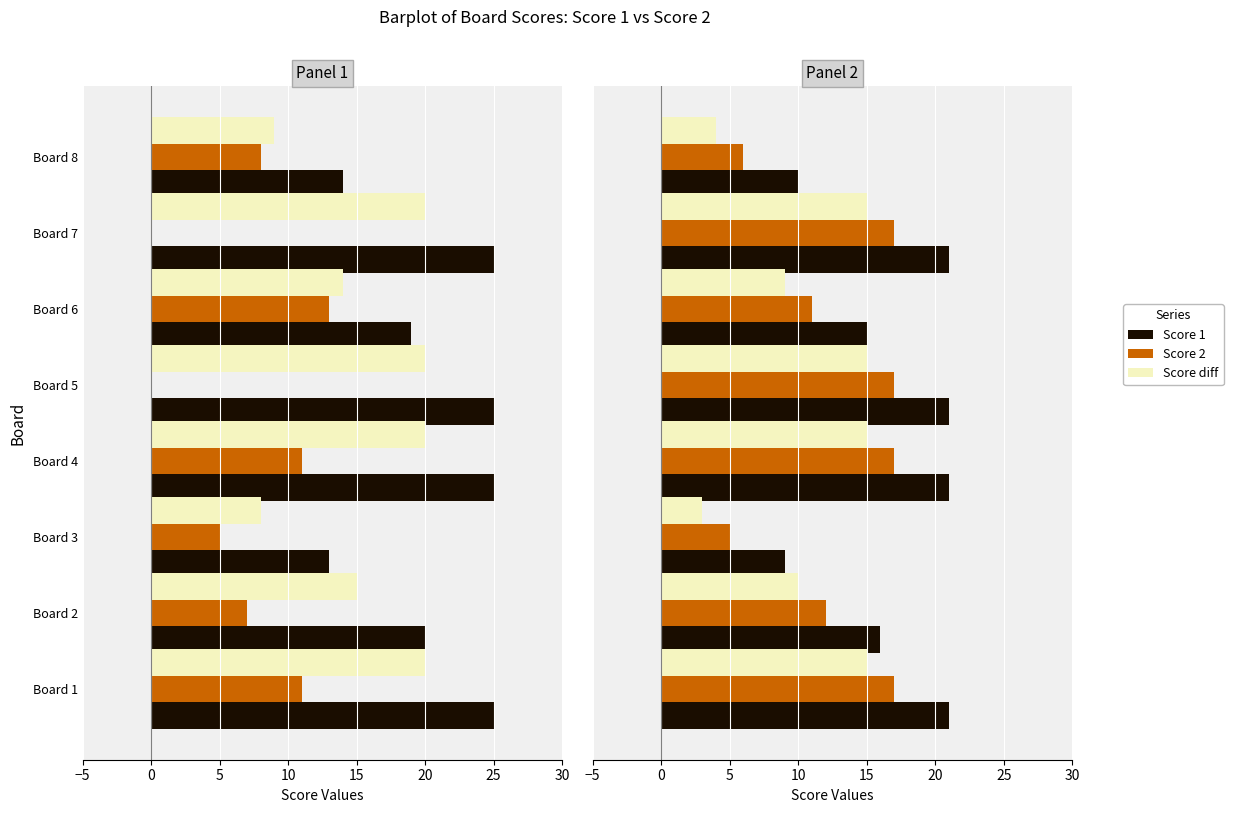

How many groups of bars are there?

8